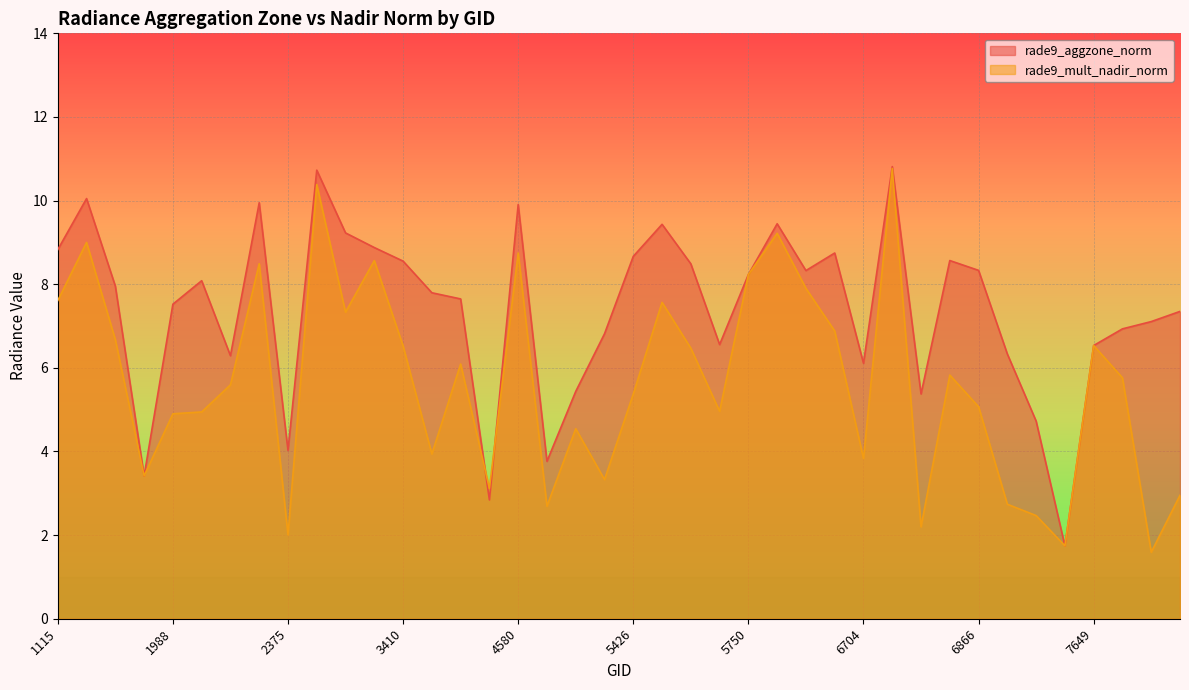

Which category has the highest value in the rade9_aggzone_norm series?

6776